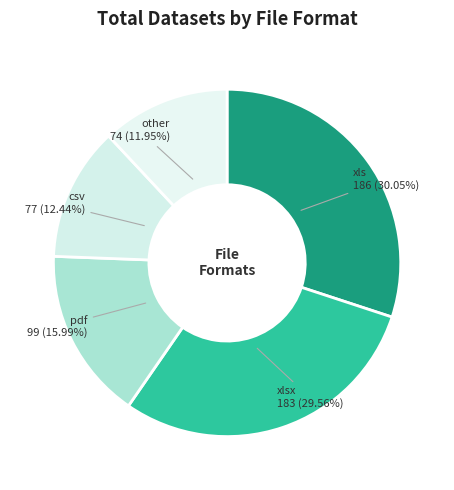

Does other account for over 50% of the chart?

No